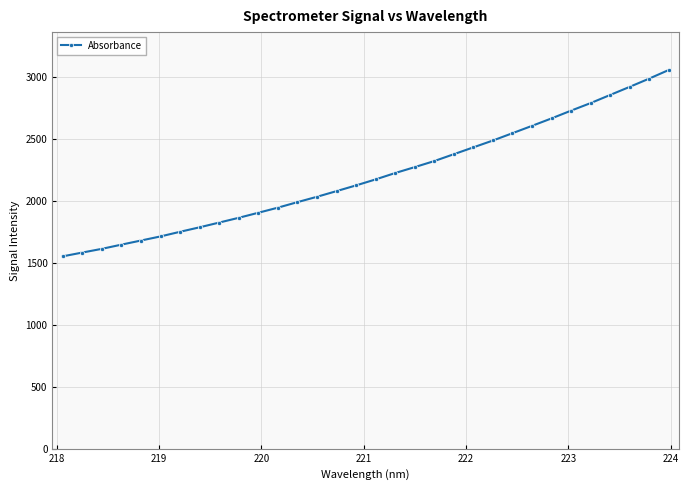

How many data points does each series have?

32